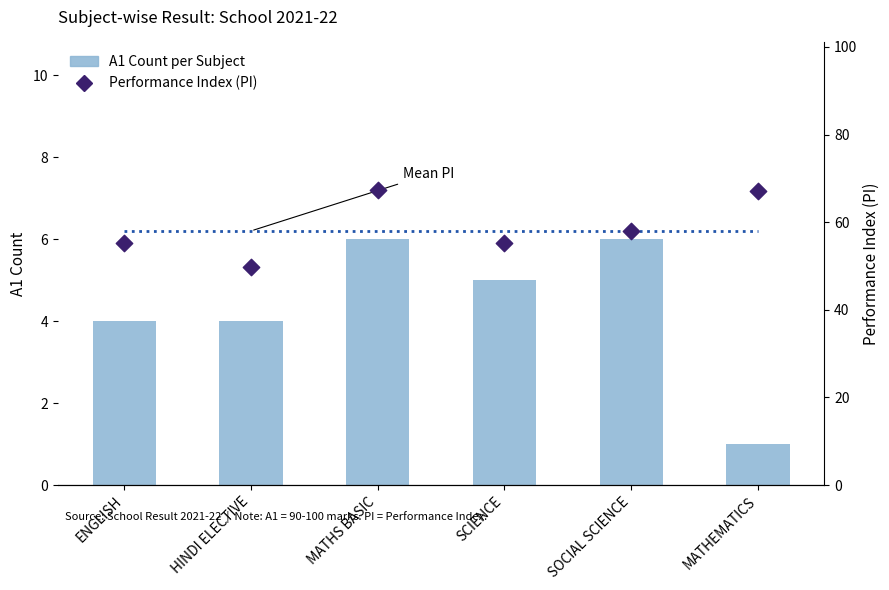

Which series has the largest Y range (max minus min)?

Performance Index (PI)